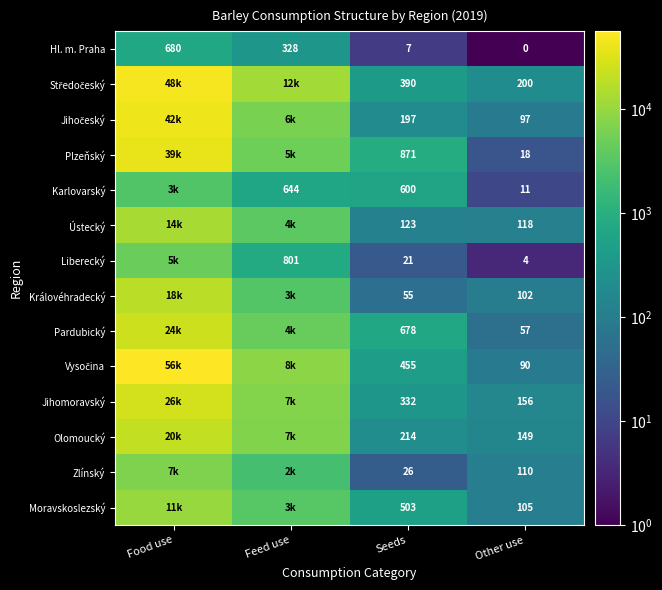

Between Food use and Seeds, which is larger?

Food use